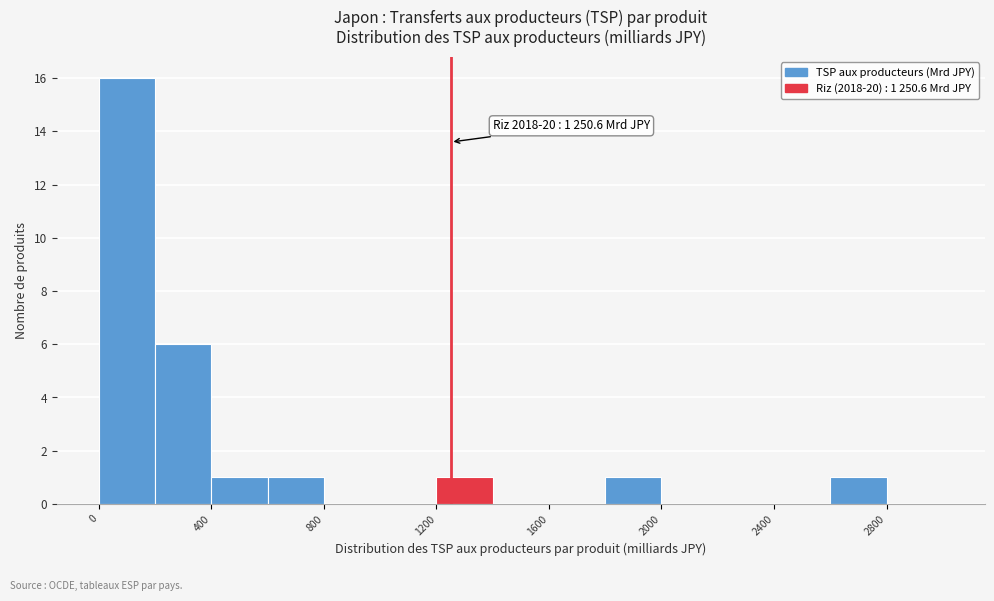

Over which range of the x-axis is the bar tallest?

0 to 200